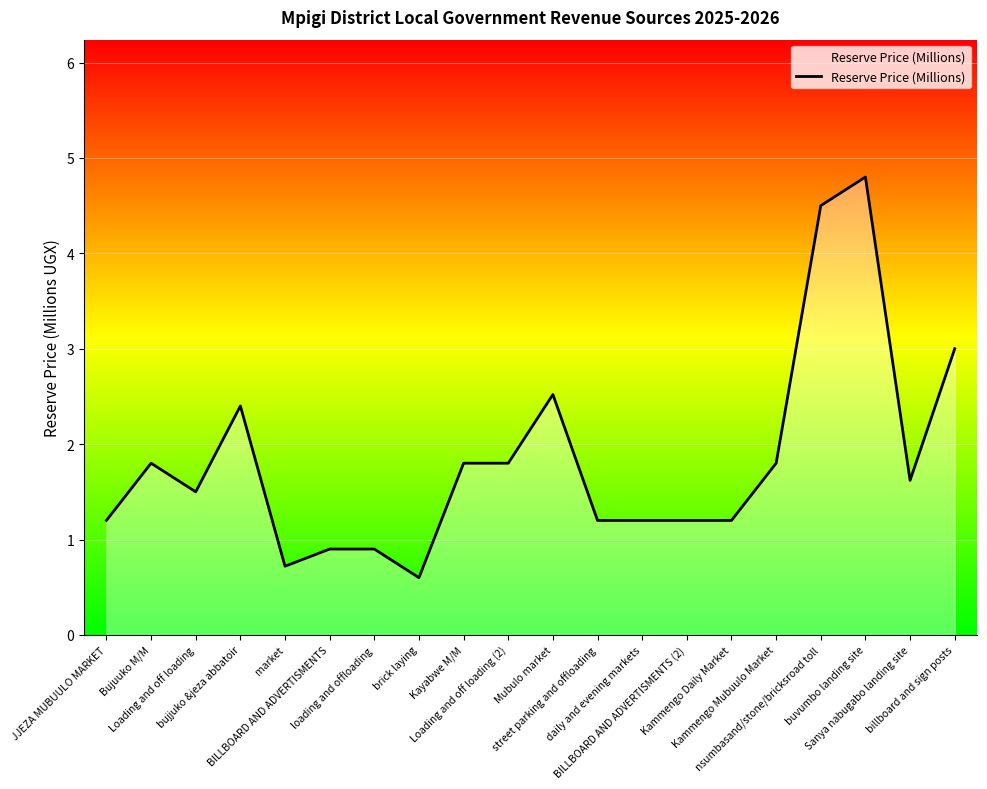

Reading left to right, extract all data points from this chart.

1.2	1.8	1.5	2.4	0.7	0.9	0.9	0.6	1.8	1.8	2.5	1.2	1.2	1.2	1.2	1.8	4.5	4.8	1.6	3.0